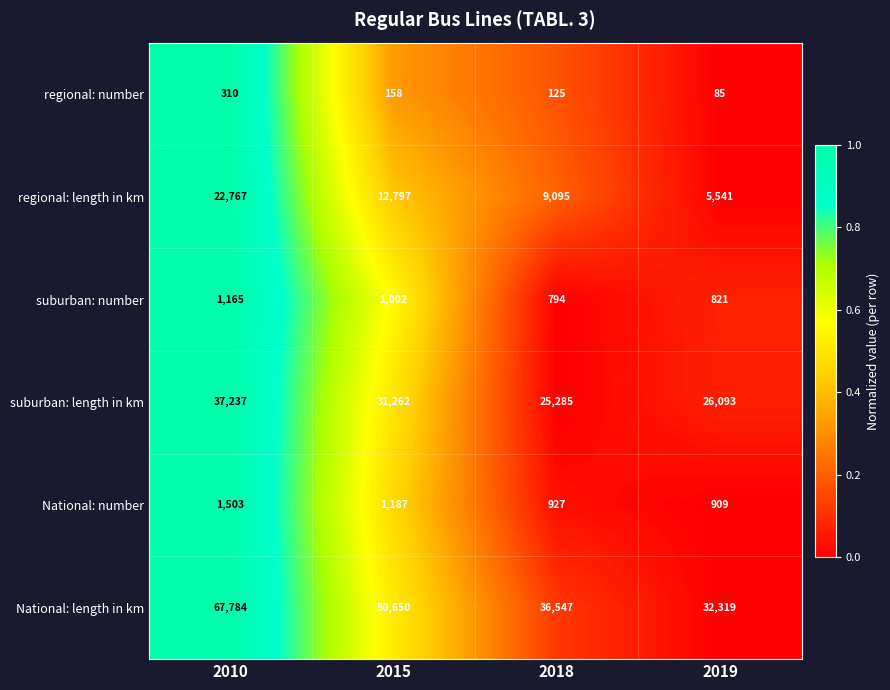

What is the sum of the regional: number values at 2018 and 2010?

435